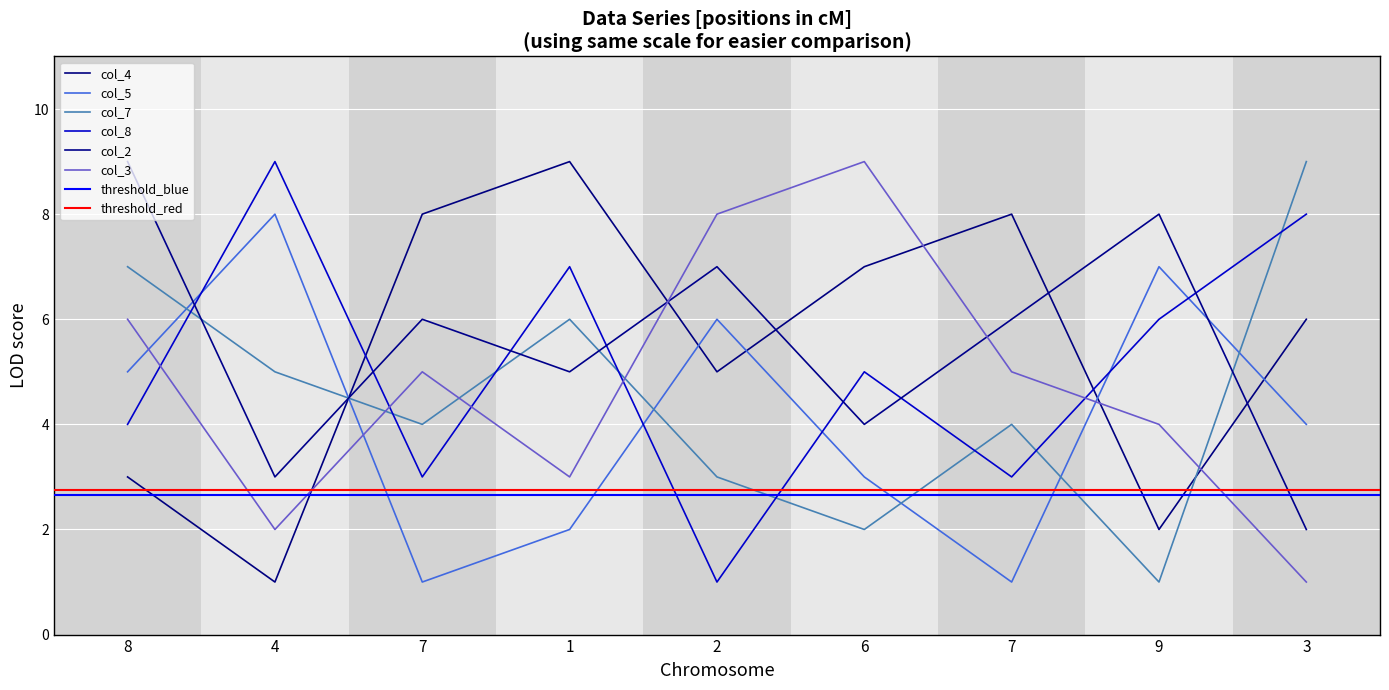

Where is the first local minimum for col_2?

4